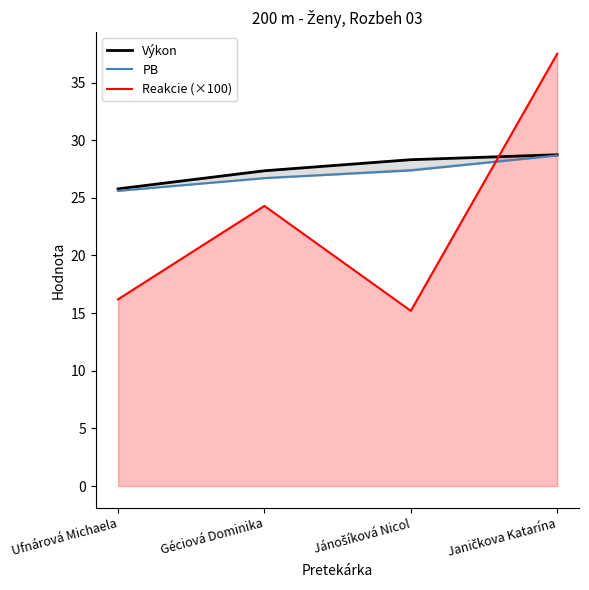

What is the label of the 3rd point from the left?

Jánošíková Nicol